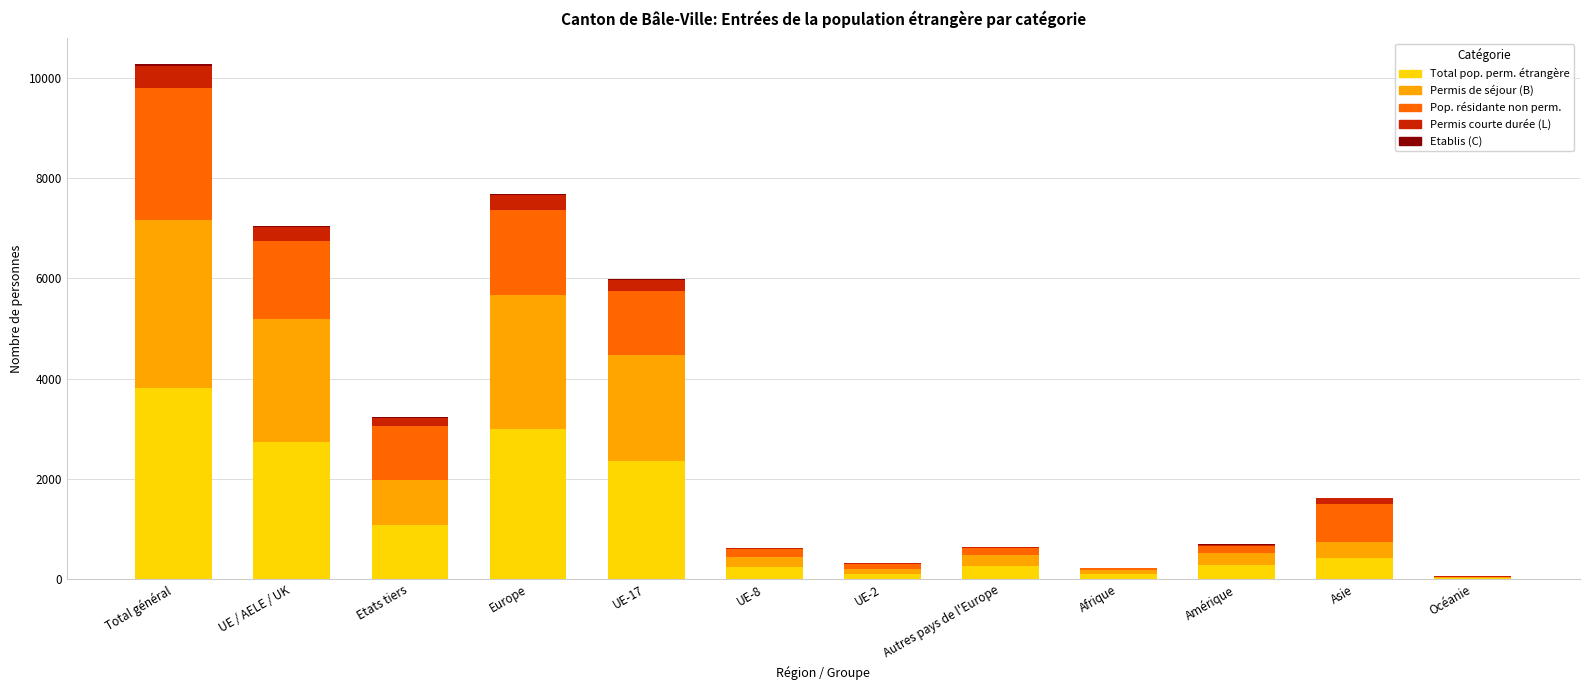

At which category is the sum across all series the highest?

Total général